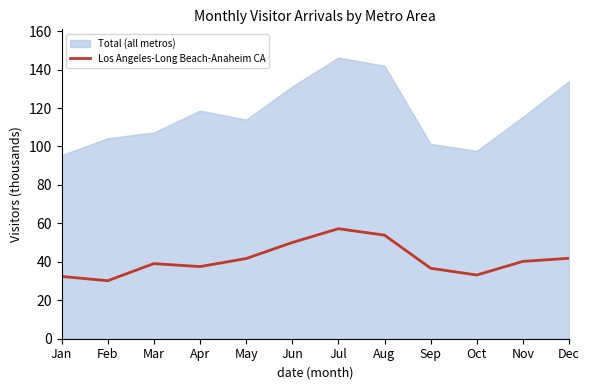

The chart shows a value of 62.7 at Apr. True or false?

False